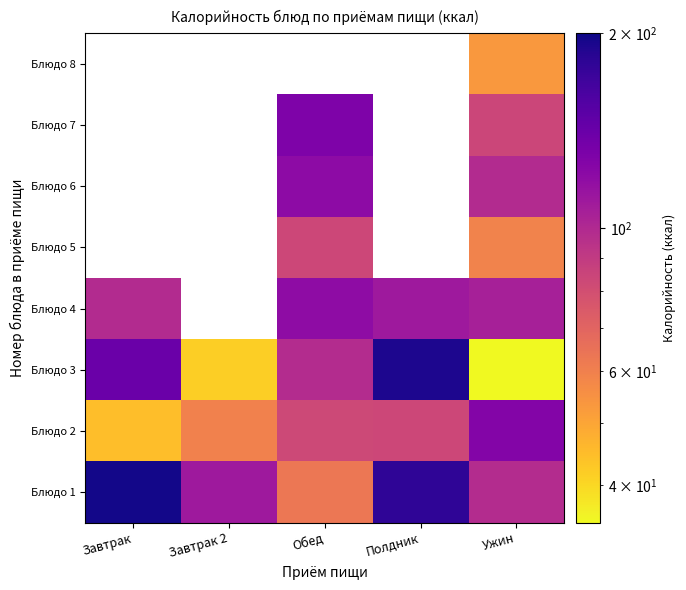

What is the minimum value shown in the chart?

35.0